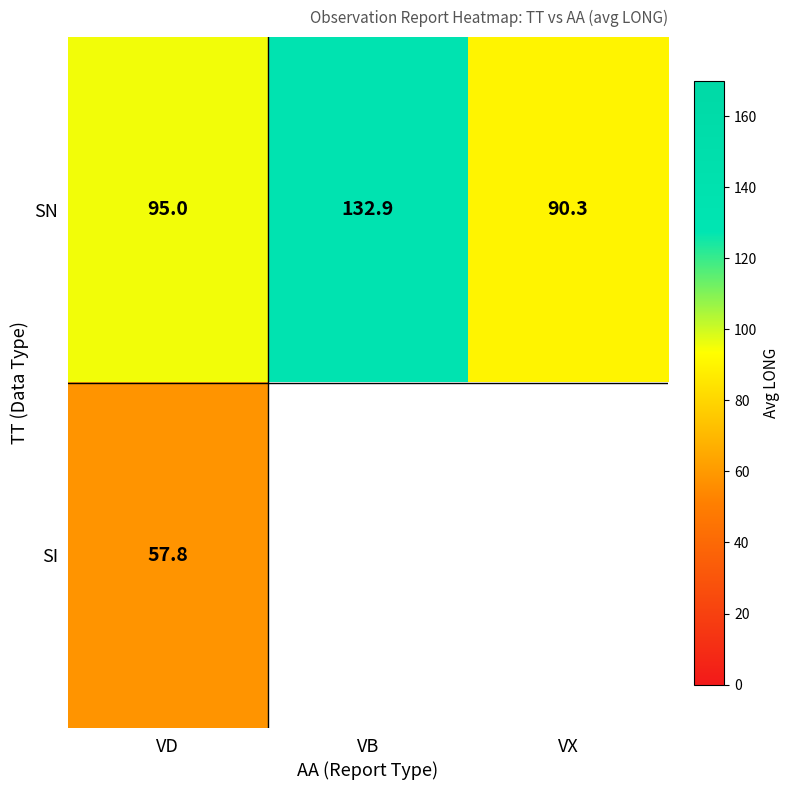

Rank the series at VD from highest to lowest value.

SN, SI